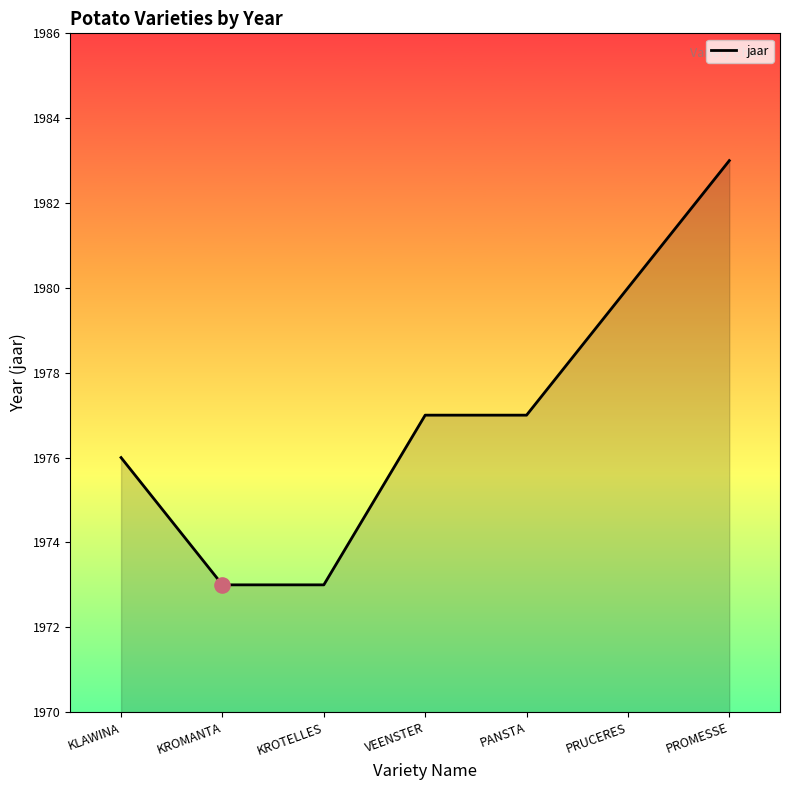

What is the change in value from PRUCERES to PROMESSE?

+3